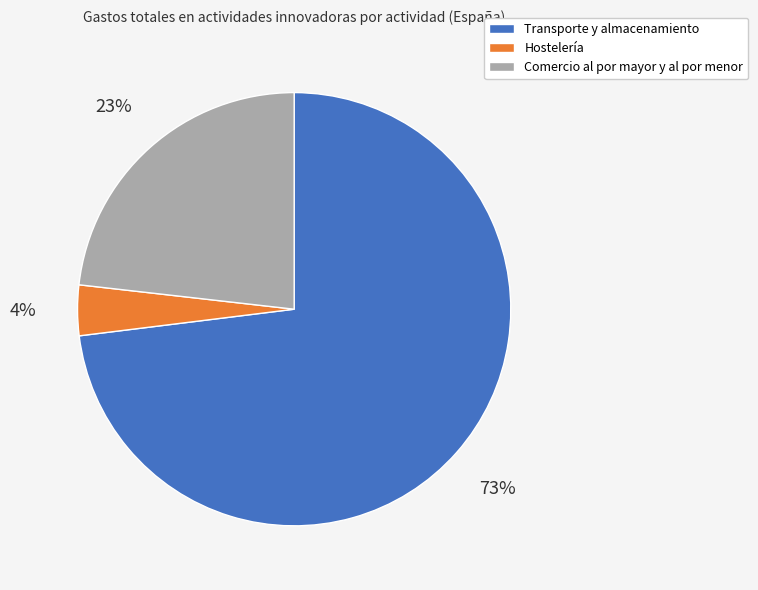

Does Hostelería represent more than half of the total?

No